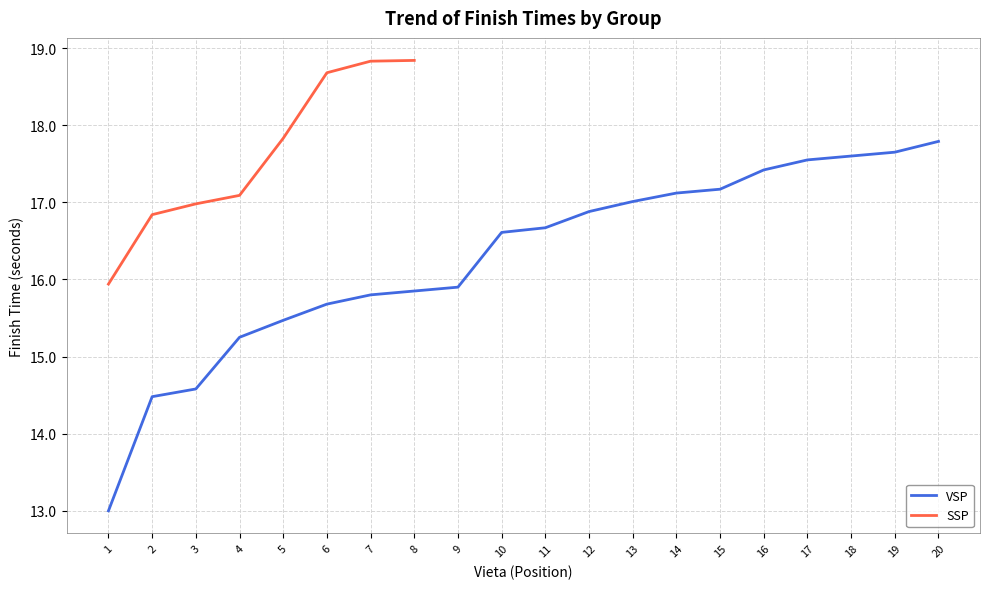

Does the chart have visible grid lines?

Yes